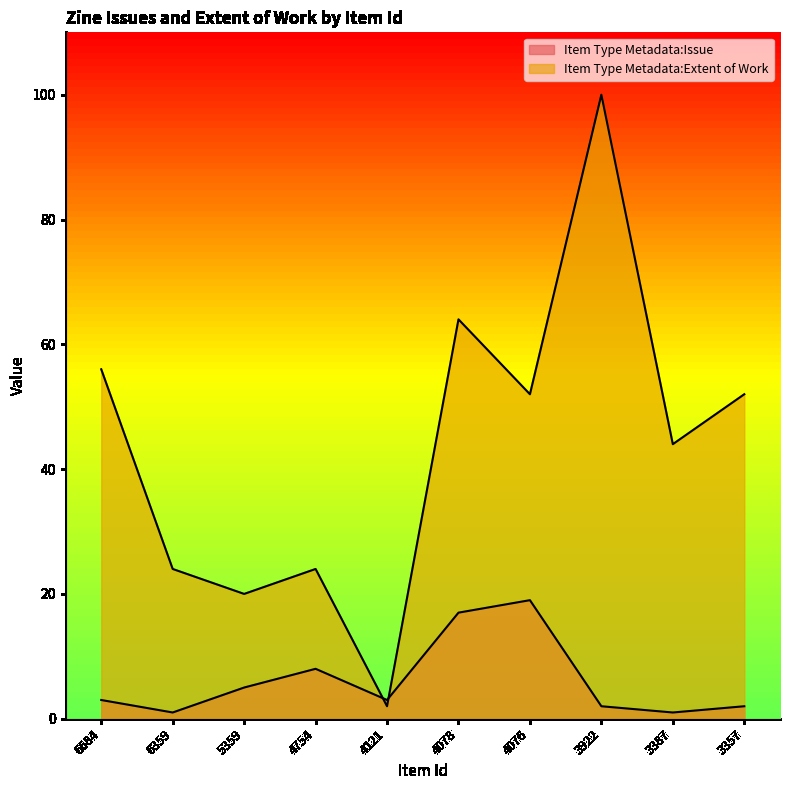

At which category is the sum across all series the highest?

3922